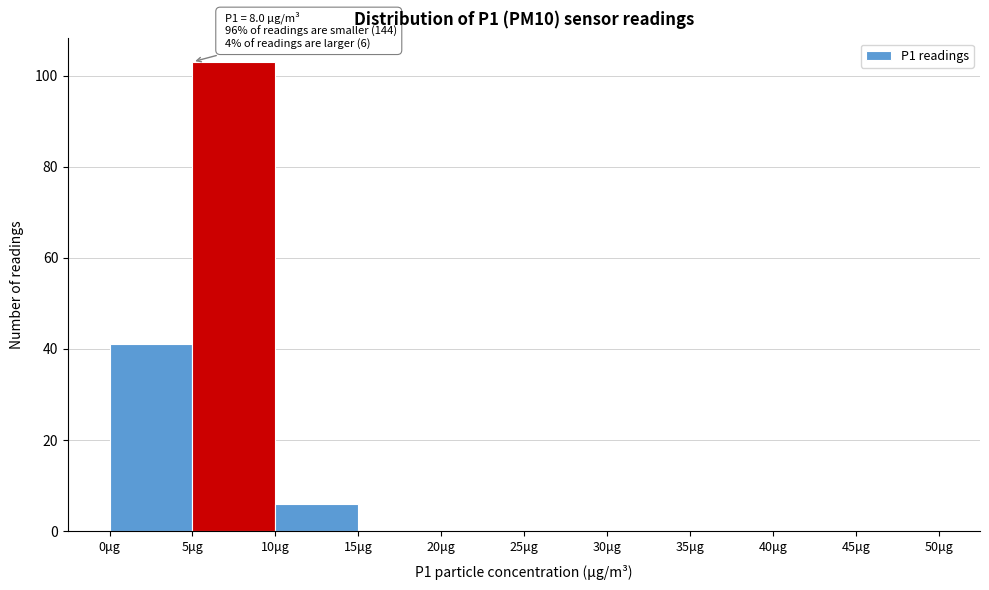

Which range on the x-axis has the tallest bar?

5 to 10